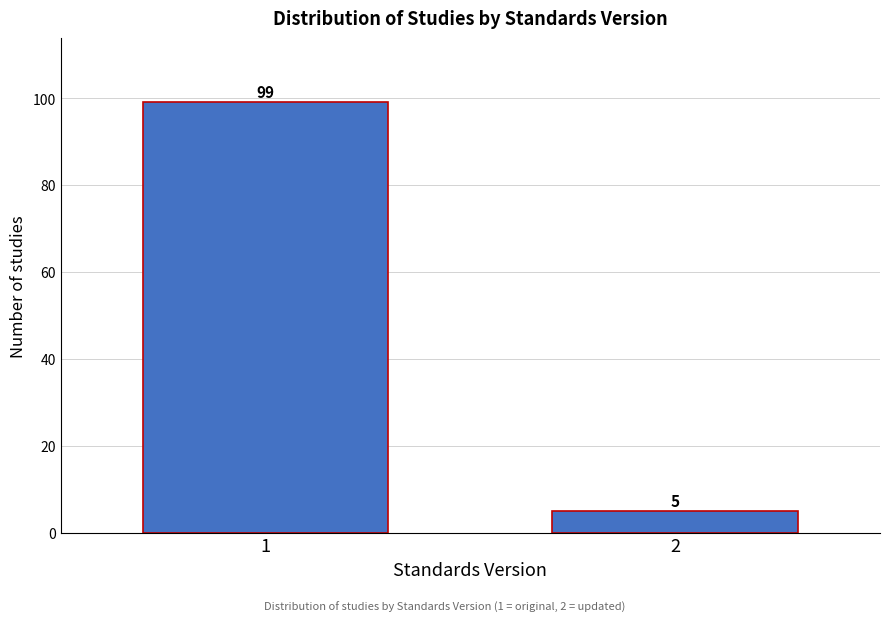

Reading right to left, transcribe all the data shown in this chart.

5	99